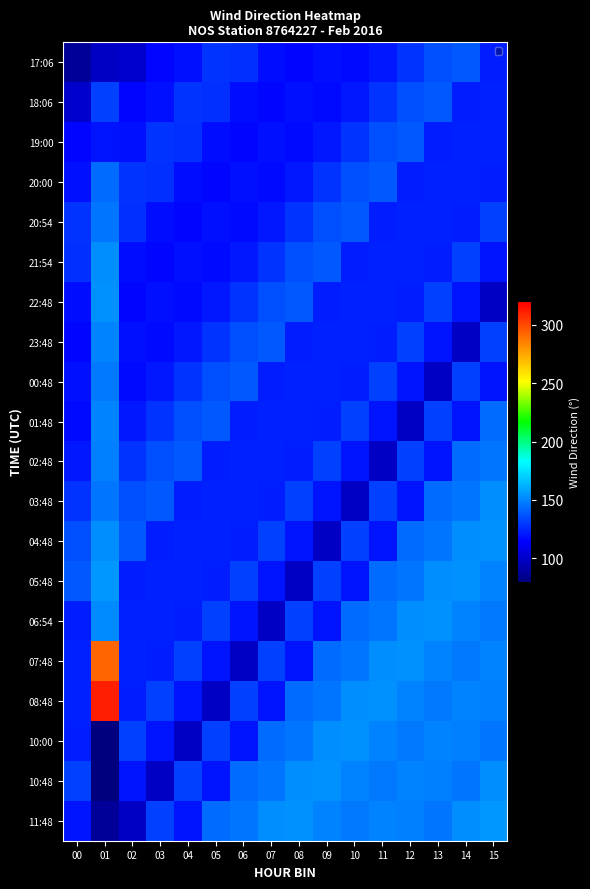

What is the minimum value shown in the chart?

2